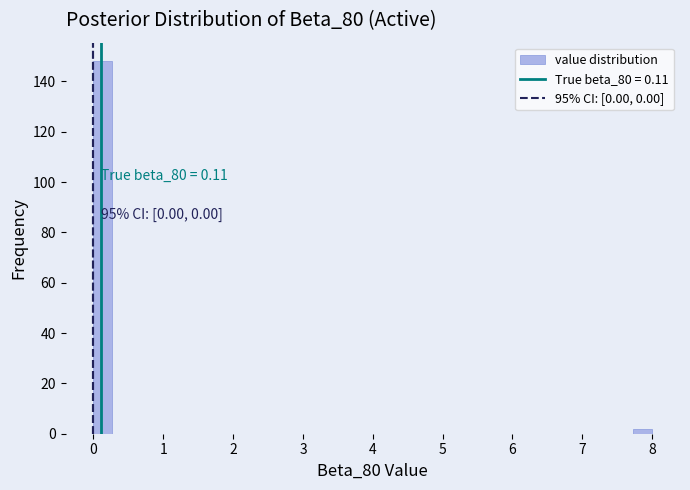

Read against the x-axis, roughly where is the centre of the tallest bar?

0.1